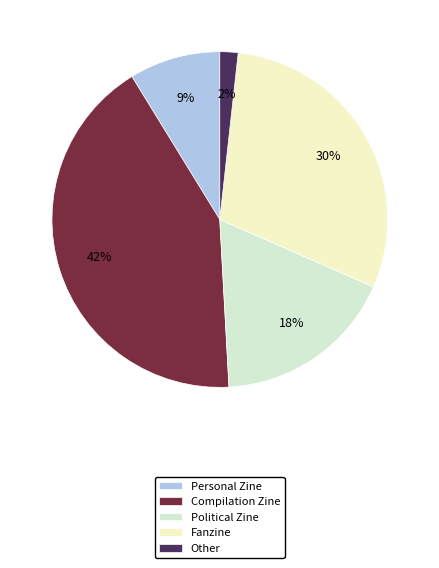

Does Political Zine represent more than half of the total?

No